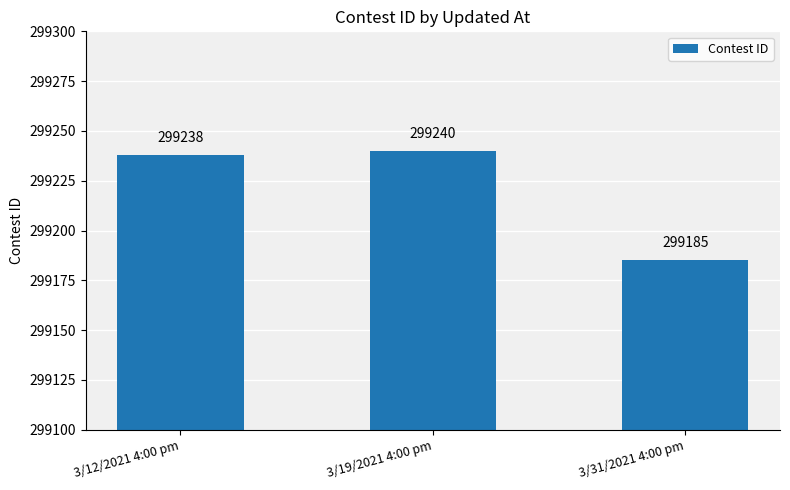

What is the approximate value at 3/19/2021 4:00 pm, to the nearest 10?

299240